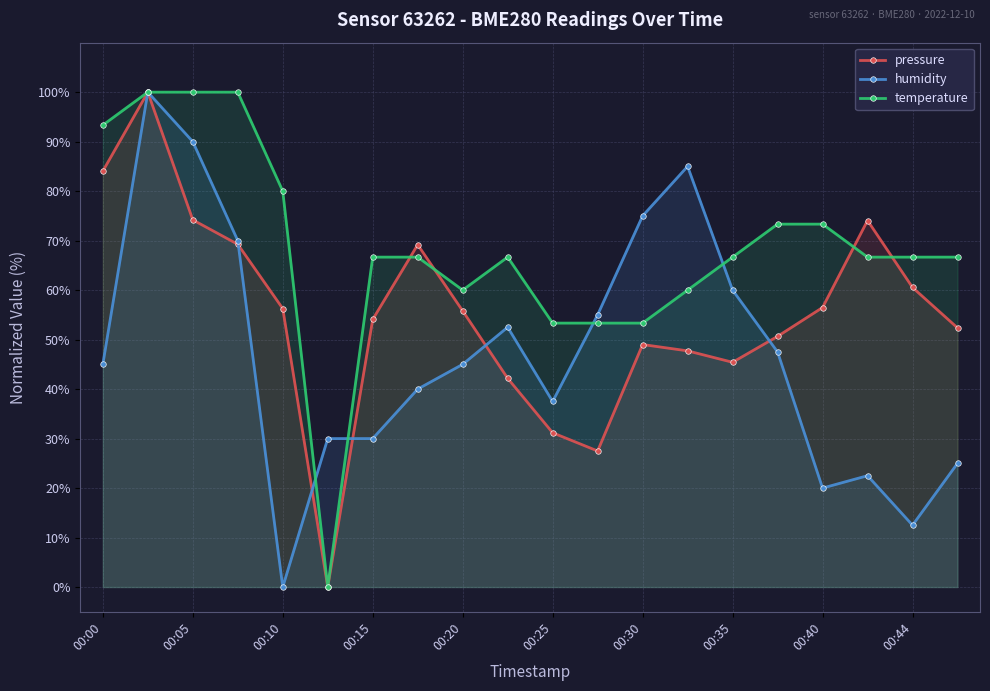

What is the highest value of the humidity series?

100.0